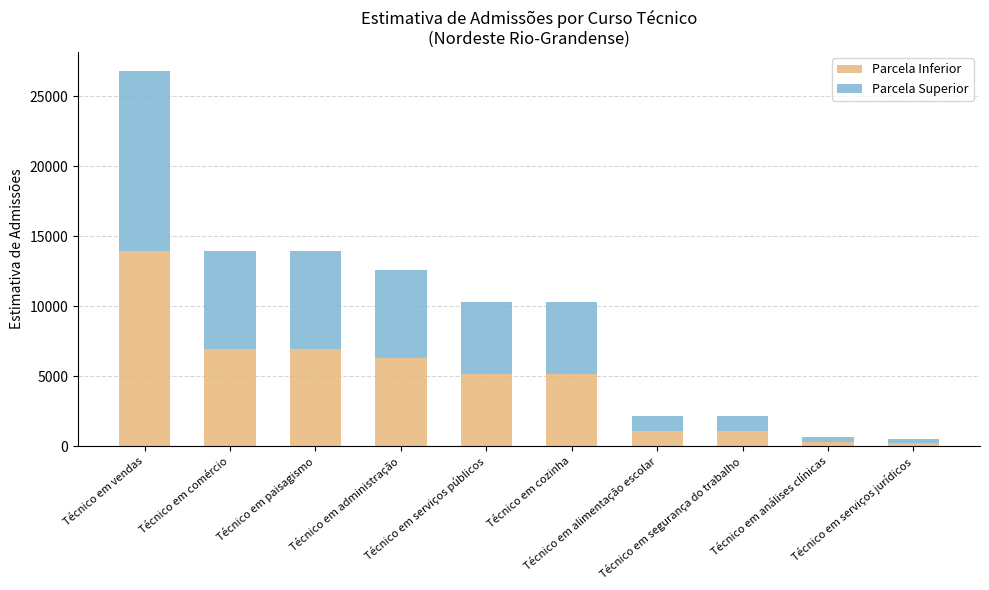

The value of Parcela Inferior at Técnico em serviços públicos is 7904.1. True or false?

False